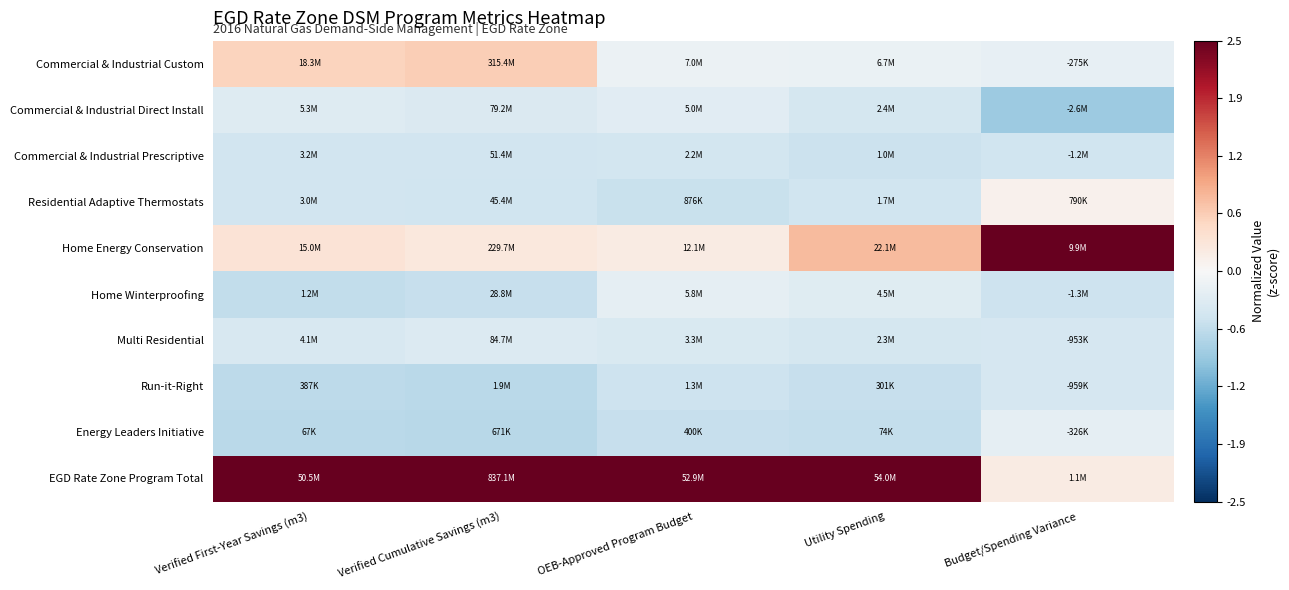

What is the greatest value displayed?

2.9